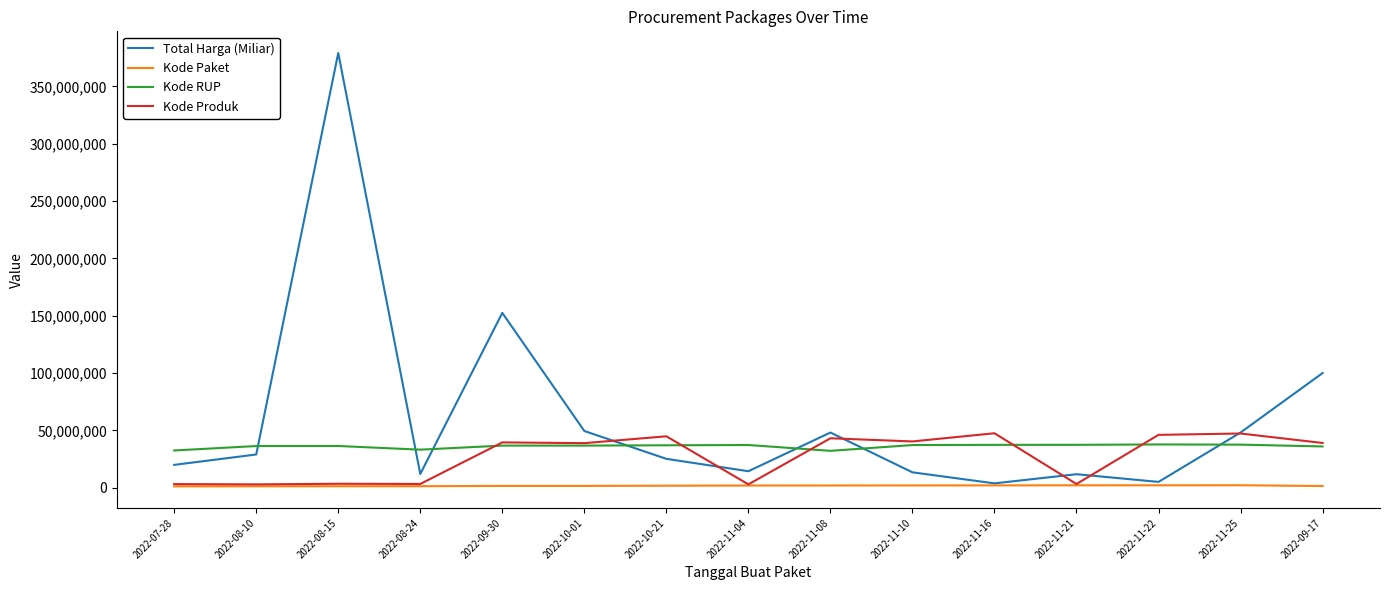

How many times do Total Harga (Miliar) and Kode RUP cross each other?

7